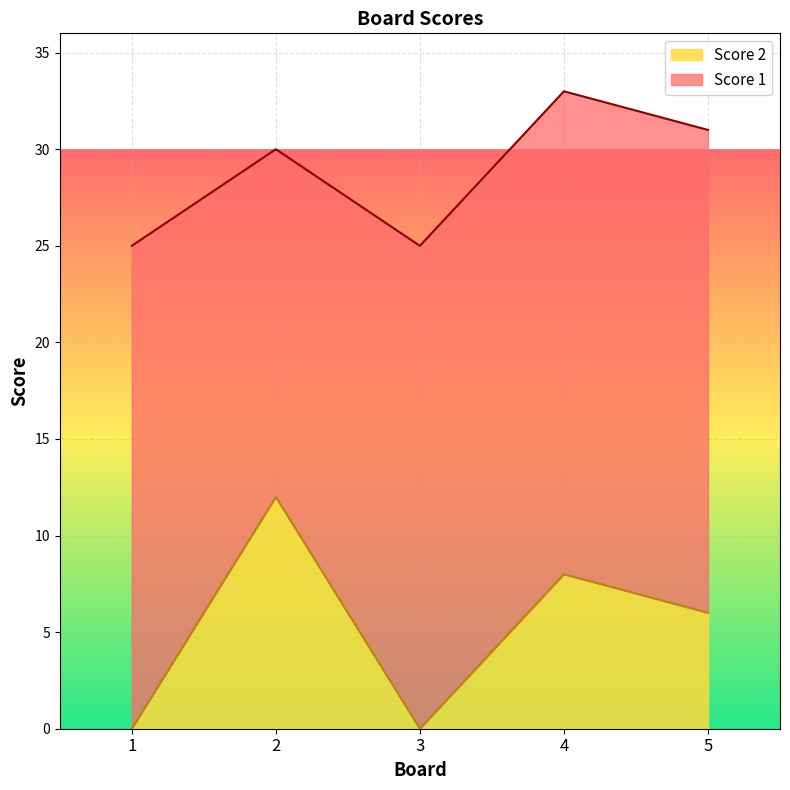

Is it true that Score 2 equals -5 at 1?

False